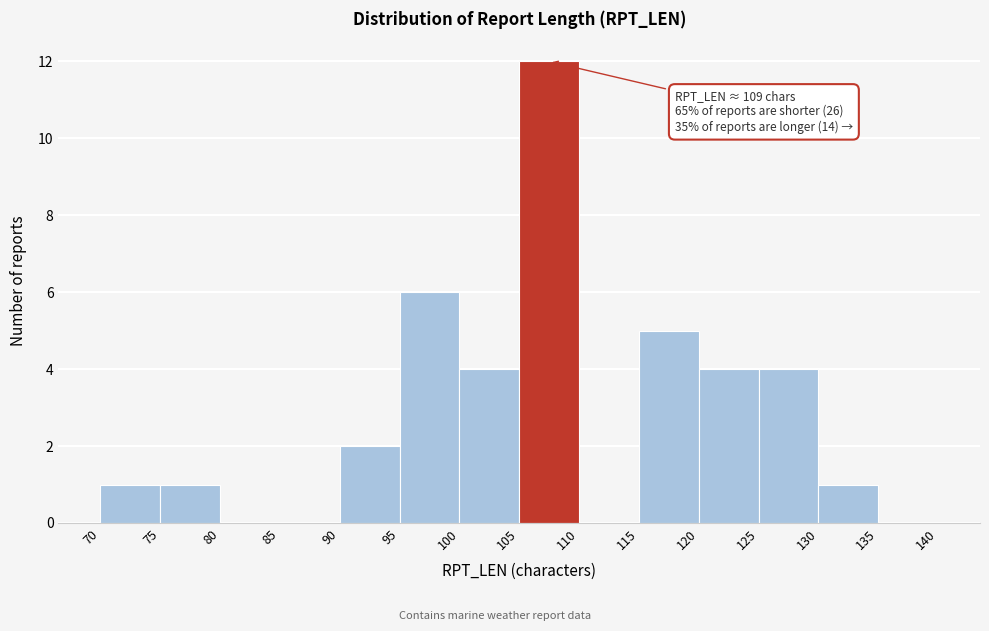

Over which range of the x-axis is the bar tallest?

105 to 110